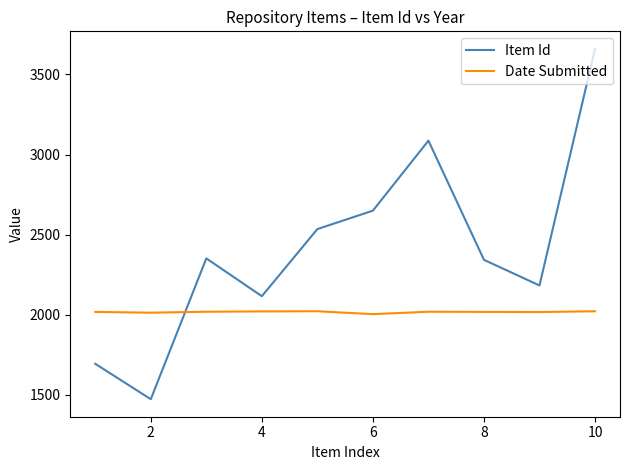

List the series in order of their overall mean, lowest first.

Date Submitted, Item Id